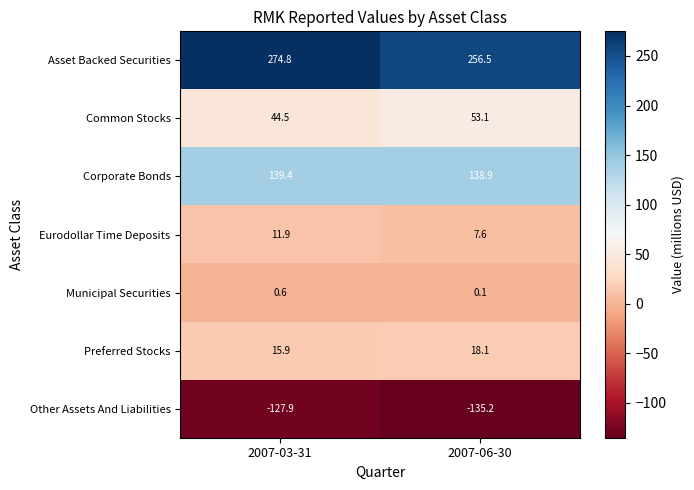

The value of Municipal Securities at 2007-03-31 is 0.3. True or false?

False